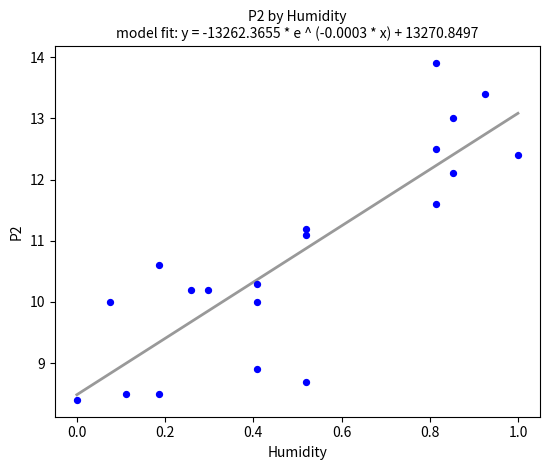

What Y value in the scatter plot is closest to 11?

11.1